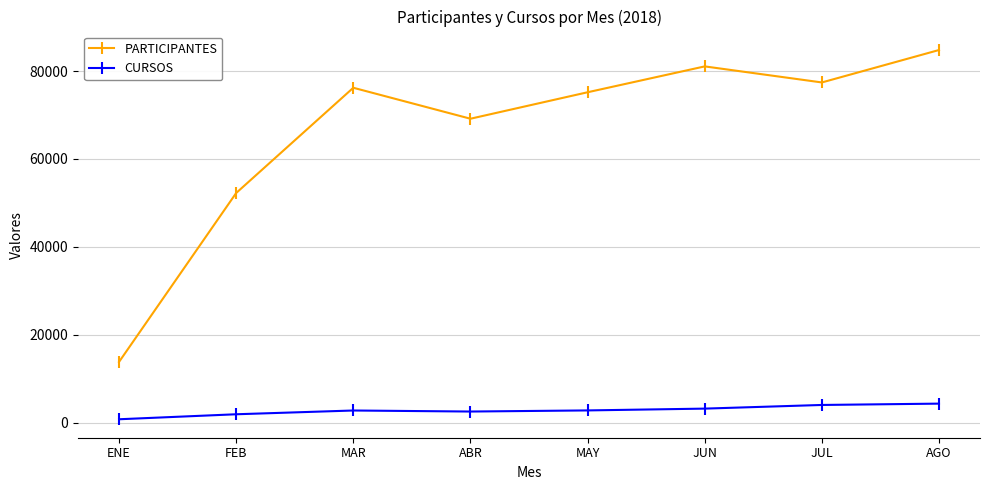

Which series has the widest spread of values?

PARTICIPANTES